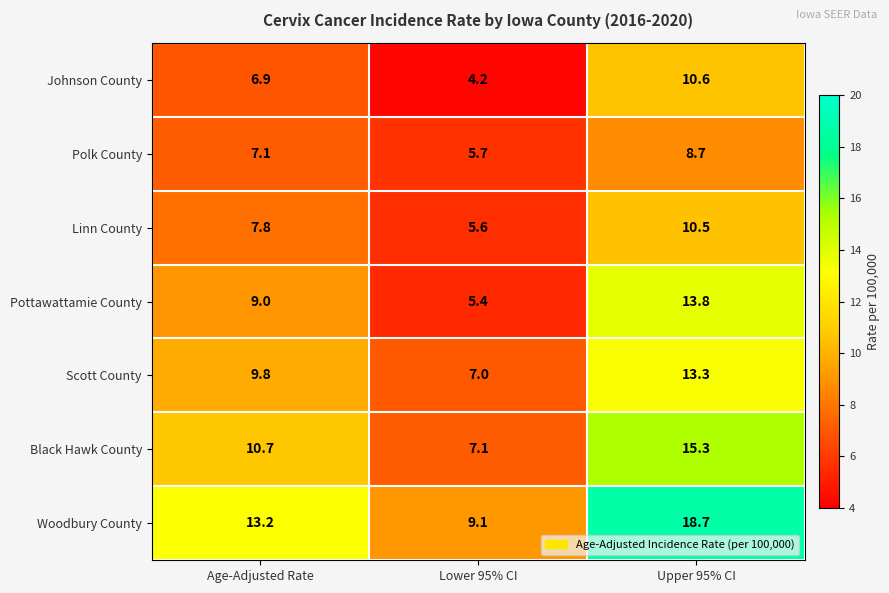

Reading left to right, transcribe all the data shown in this chart.

Johnson County: 6.9	4.2	10.6
Polk County: 7.1	5.7	8.7
Linn County: 7.8	5.6	10.5
Pottawattamie County: 9.0	5.4	13.8
Scott County: 9.8	7.0	13.3
Black Hawk County: 10.7	7.1	15.3
Woodbury County: 13.2	9.1	18.7